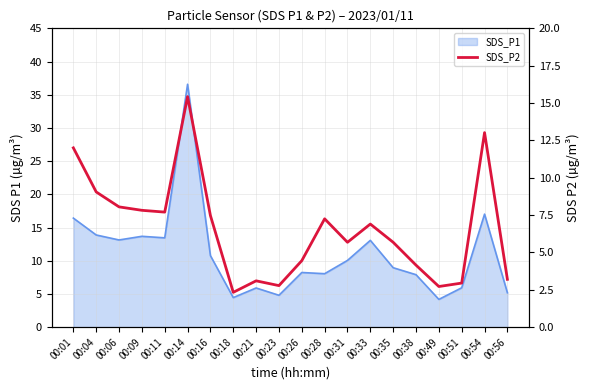

How many lines are shown in the chart?

1